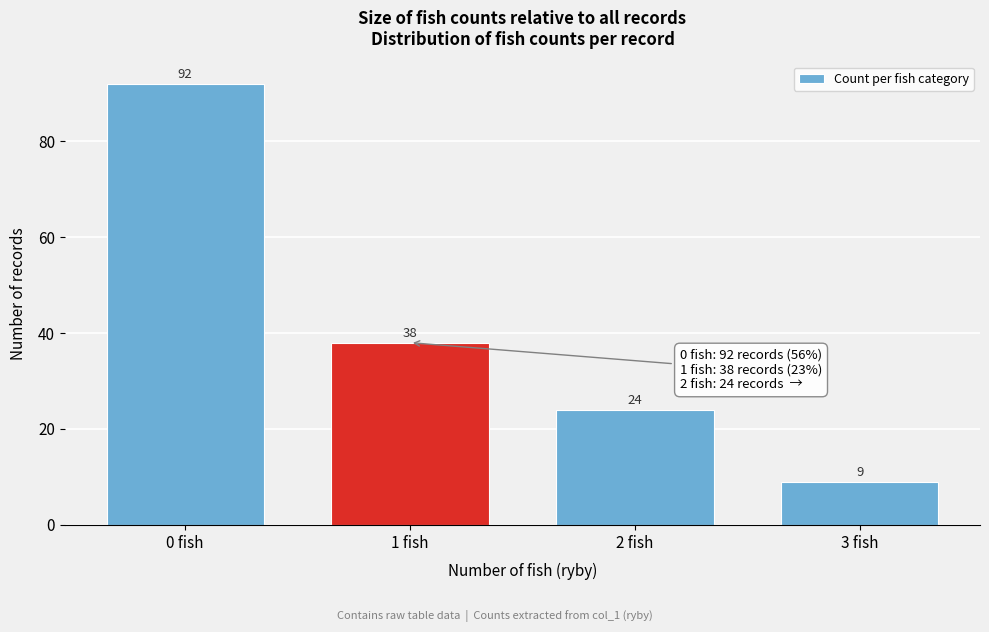

Reading left to right, extract all data points from this chart.

0 fish=92	1 fish=38	2 fish=24	3 fish=9